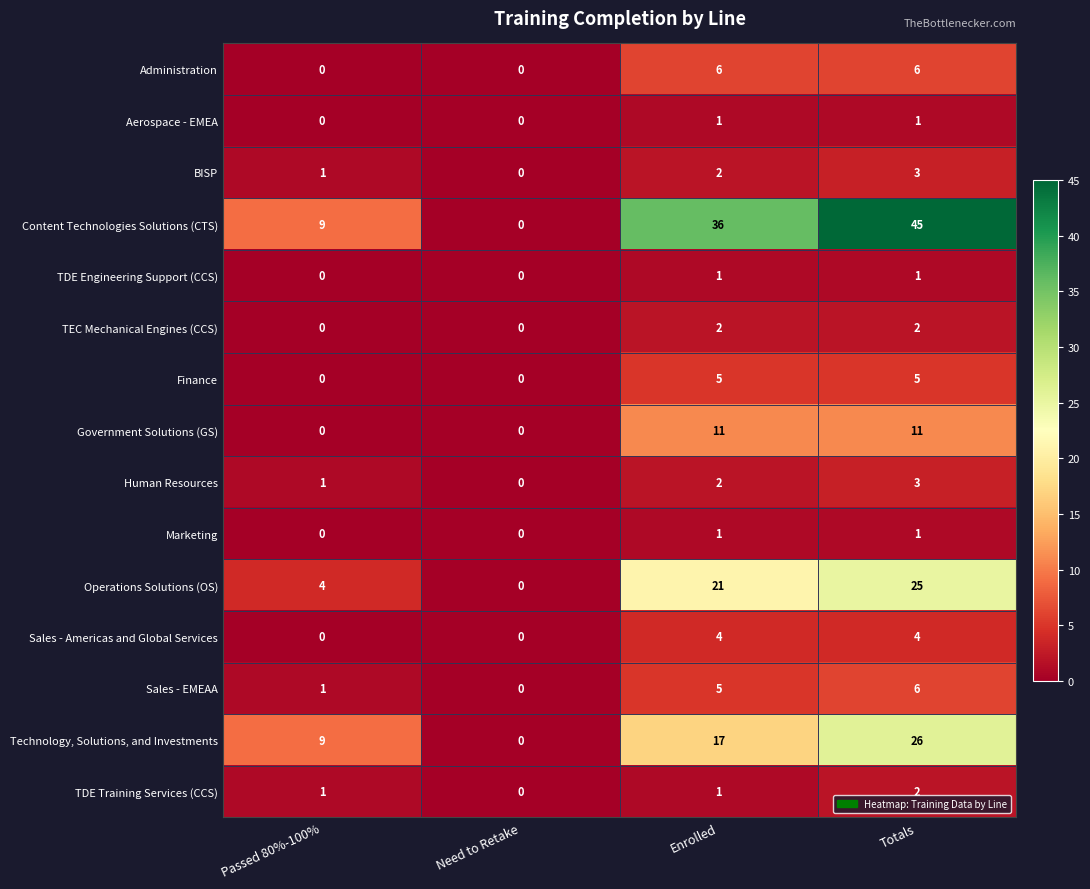

What is the difference between the maximum and minimum values in the Government Solutions (GS) series?

11